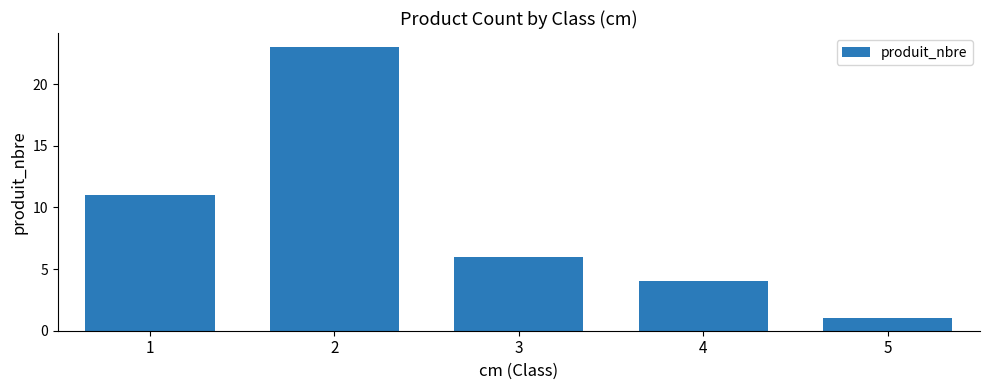

How many data points are less than 6?

2